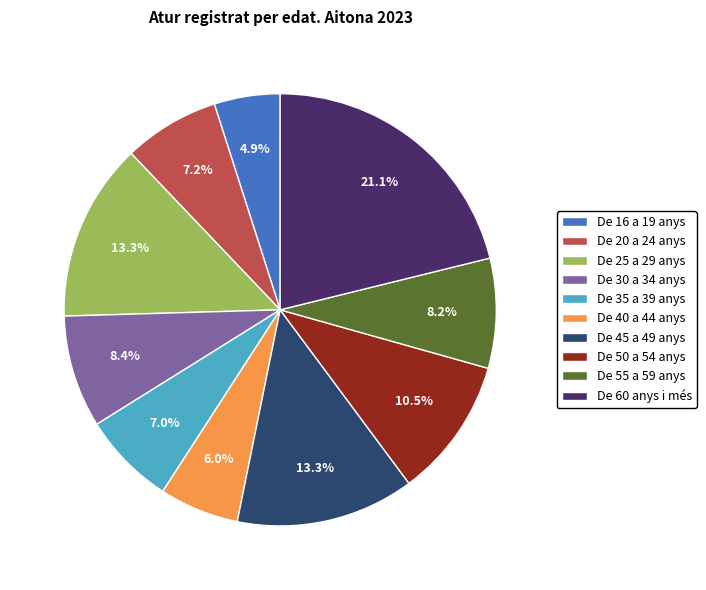

Combined, what portion of the pie is De 45 a 49 anys and De 35 a 39 anys?

20.3%